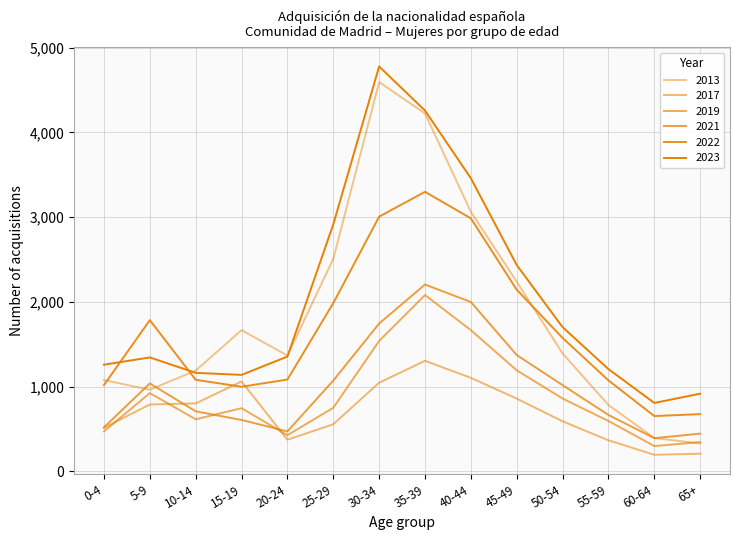

True or false: 2023 and 2017 intersect in this chart.

False